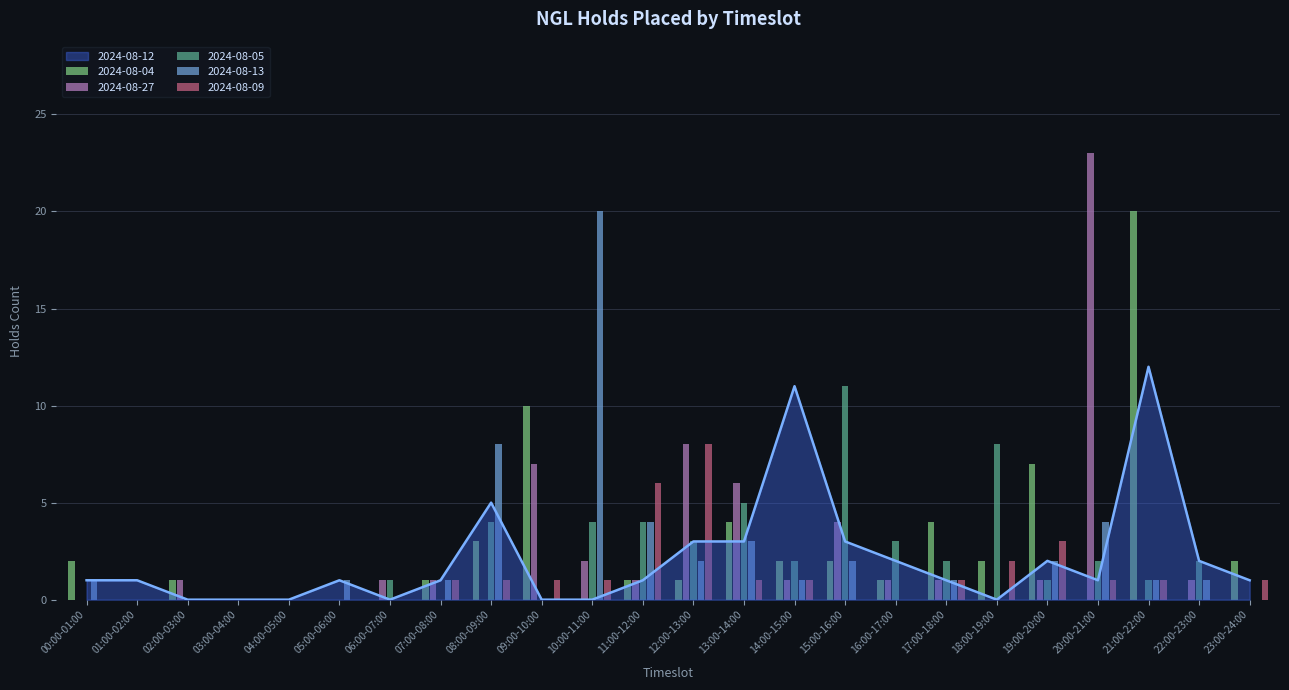

Is it true that 2024-08-27 equals 0 at 01:00-02:00?

True